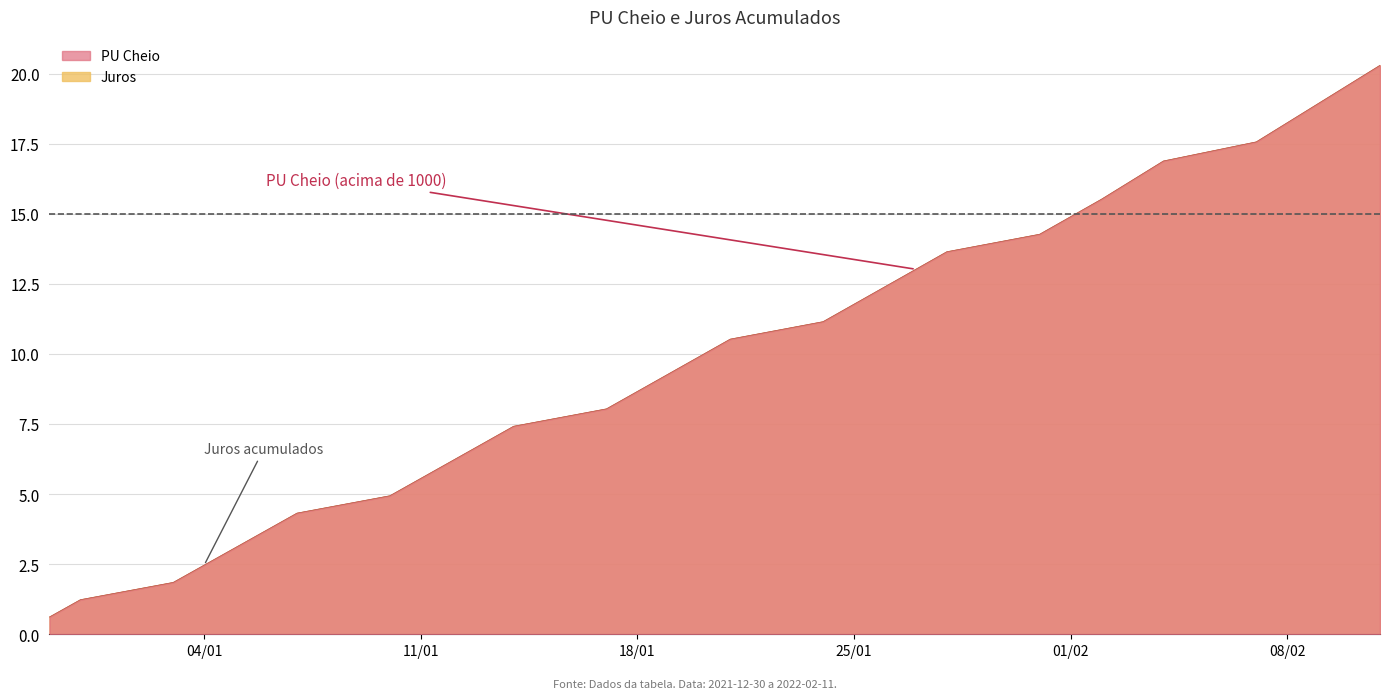

True or false: PU Cheio has more than 0 interior local peaks.

False